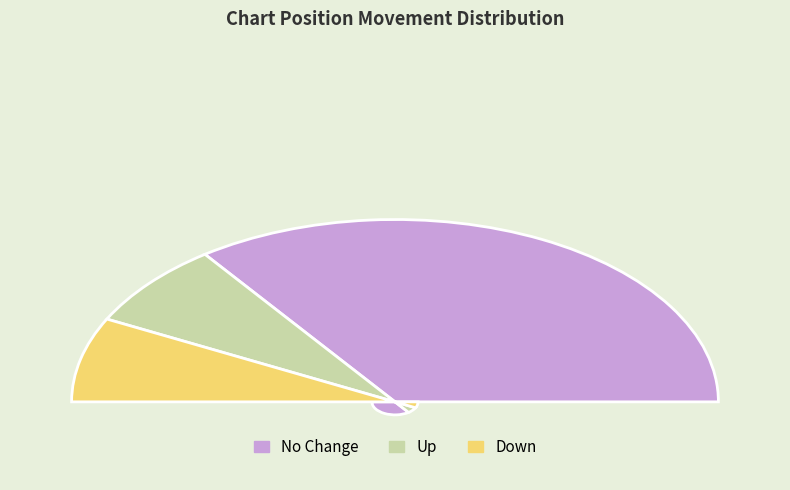

How many slices are in this pie chart?

3